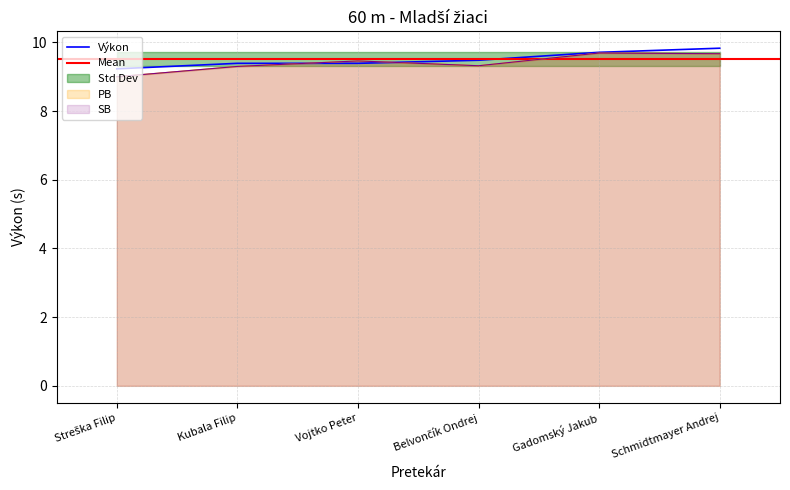

How many categories are shown in the chart?

6